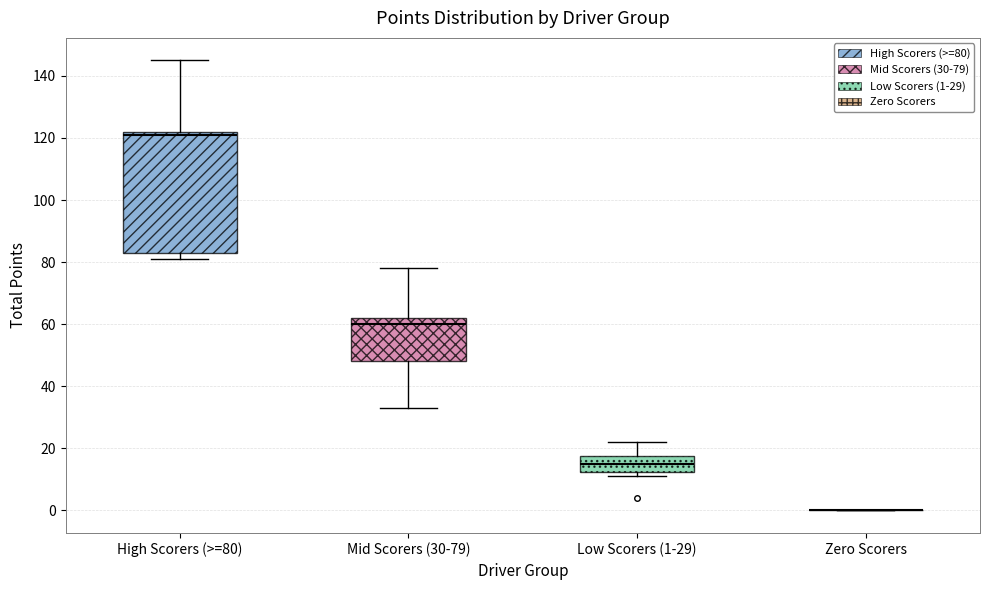

Reading left to right, read every box against the y-axis: the position of its median line, the range the box covers, and the ends of its whiskers. The values are not printed on the chart, so give them approximately, as read against the axis.

High Scorers (>=80): median 122 (just below the box's upper edge), box 84 to 122, whiskers 82 to 146
Mid Scorers (30-79): median 60, box 48 to 62, whiskers 34 to 78
Low Scorers (1-29): median 16, box 12 to 18, whiskers 12 (just below the box's lower edge) to 22
Zero Scorers: box collapsed to a line at 0, whiskers 0 to 0